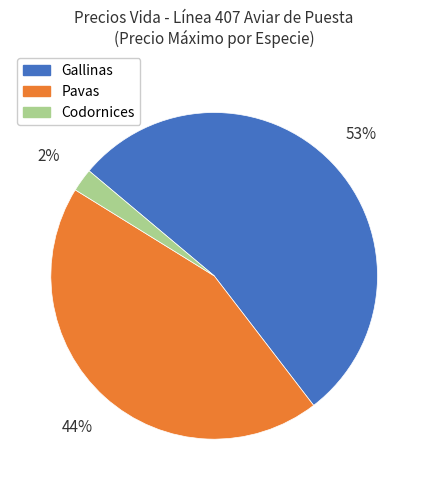

Is the sum of Pavas and Gallinas greater than half?

Yes